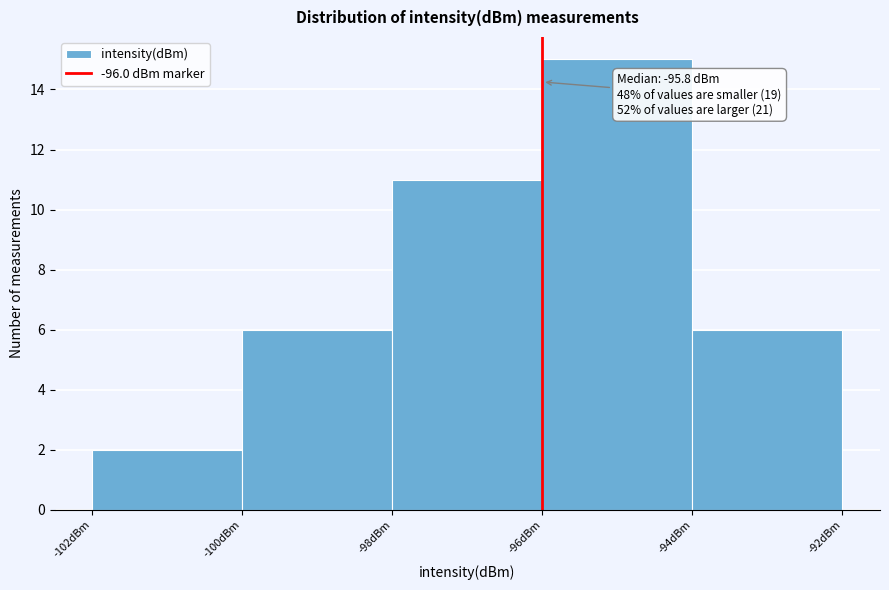

Which range on the x-axis has the tallest bar?

-96 to -94